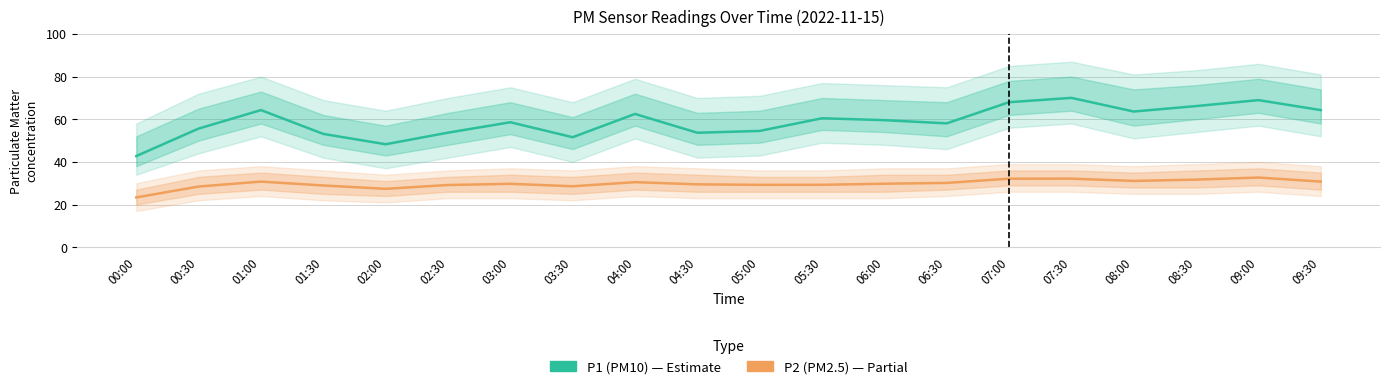

Where is P2 (PM2.5) nearest to the value 28?

00:30